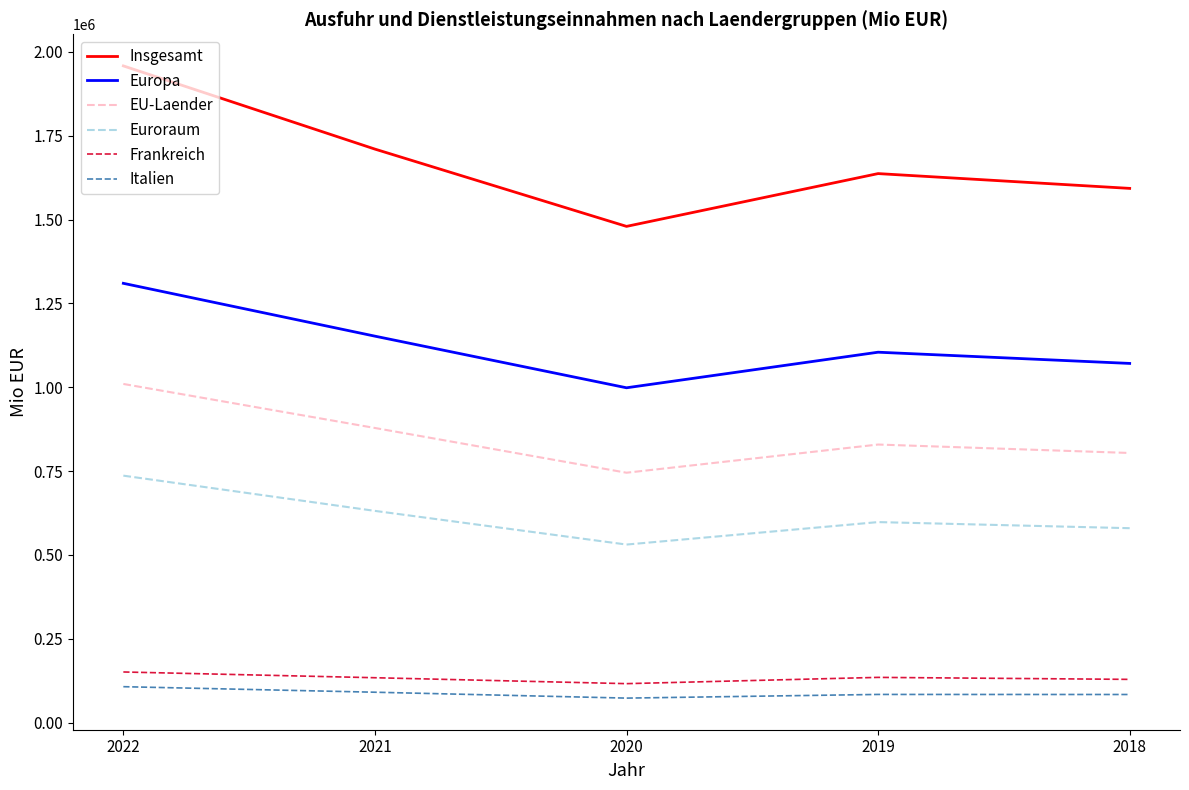

Does the chart display data point markers on the line(s)?

No